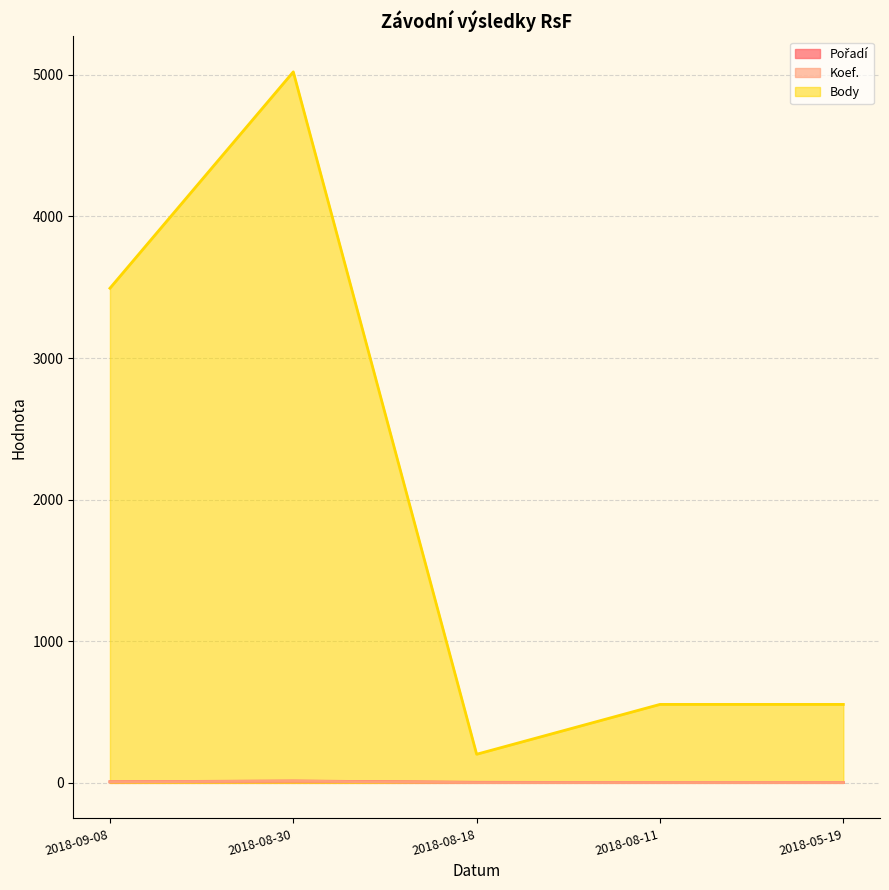

The value of Pořadí at 2018-08-18 is 1. True or false?

False